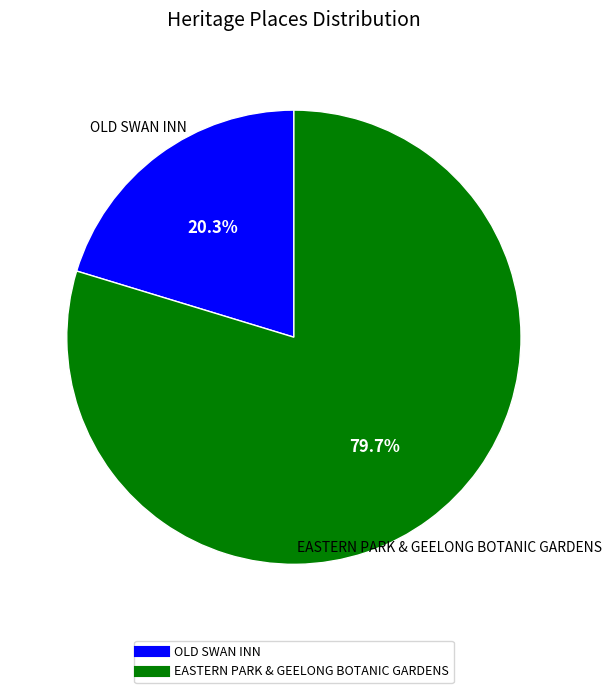

To the nearest percent, what percentage of the pie is EASTERN PARK & GEELONG BOTANIC GARDENS?

80%